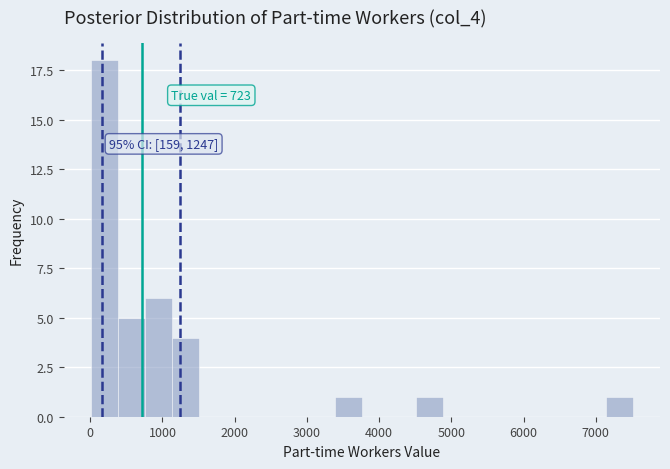

Read against the x-axis, roughly where is the centre of the tallest bar?

200